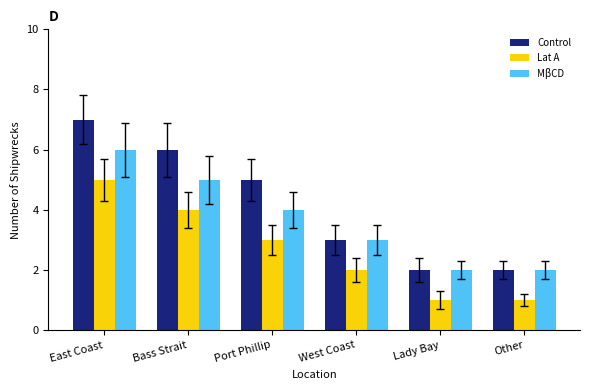

What position from the left is Other?

6